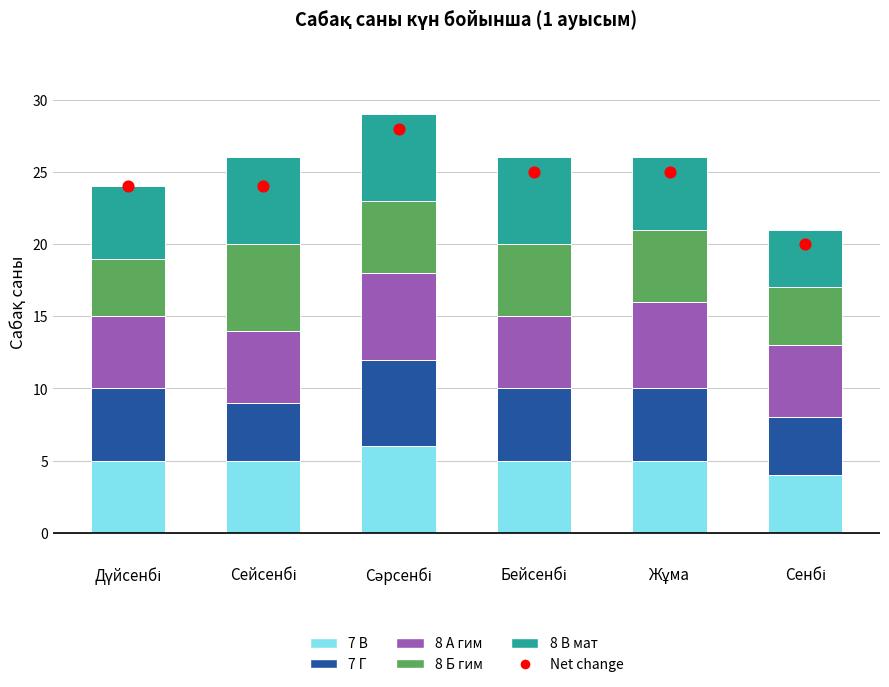

Which series has the widest spread of Y values?

Net change